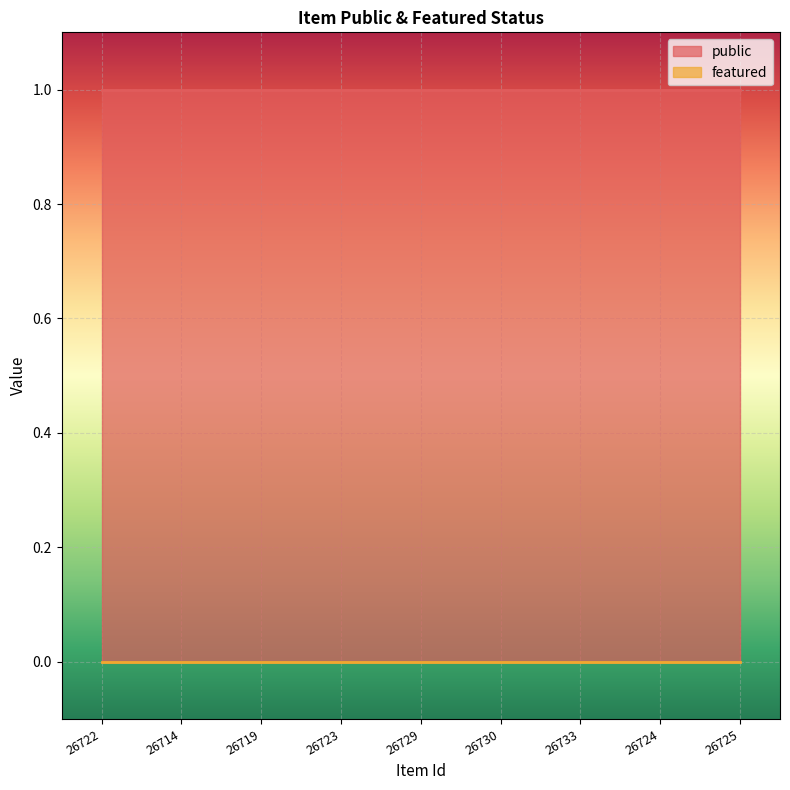

True or false: featured and public intersect in this chart.

False